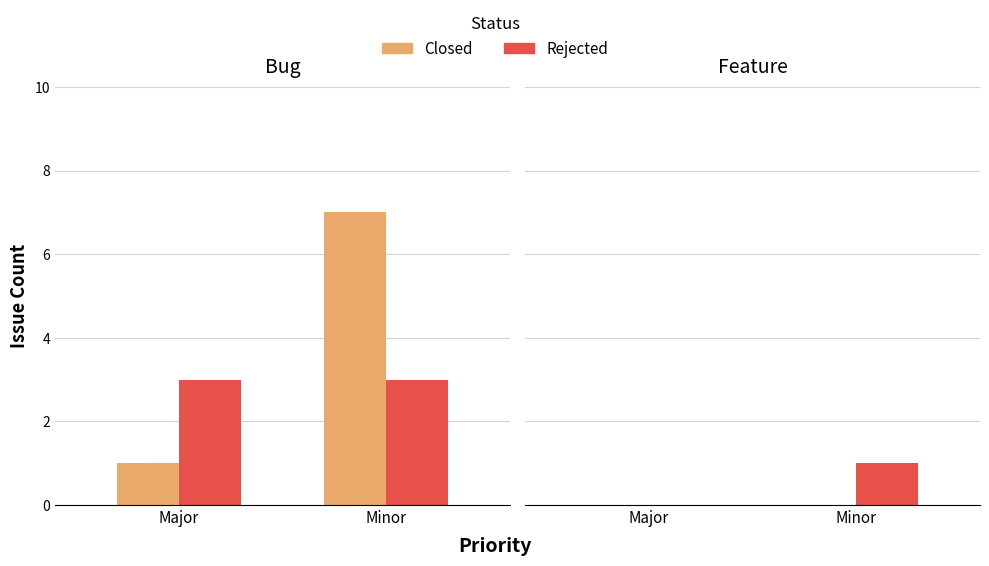

How many Rejected values are between 0 and 1?

2